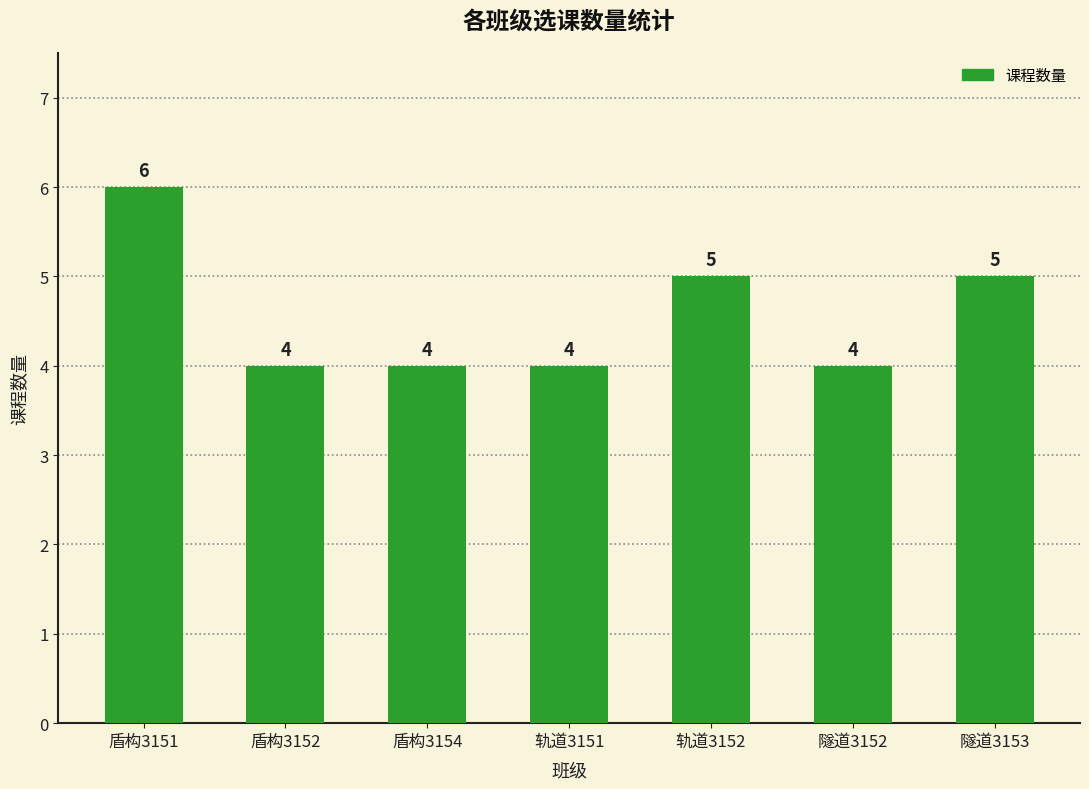

What is the difference between the values at 轨道3152 and 盾构3151?

1